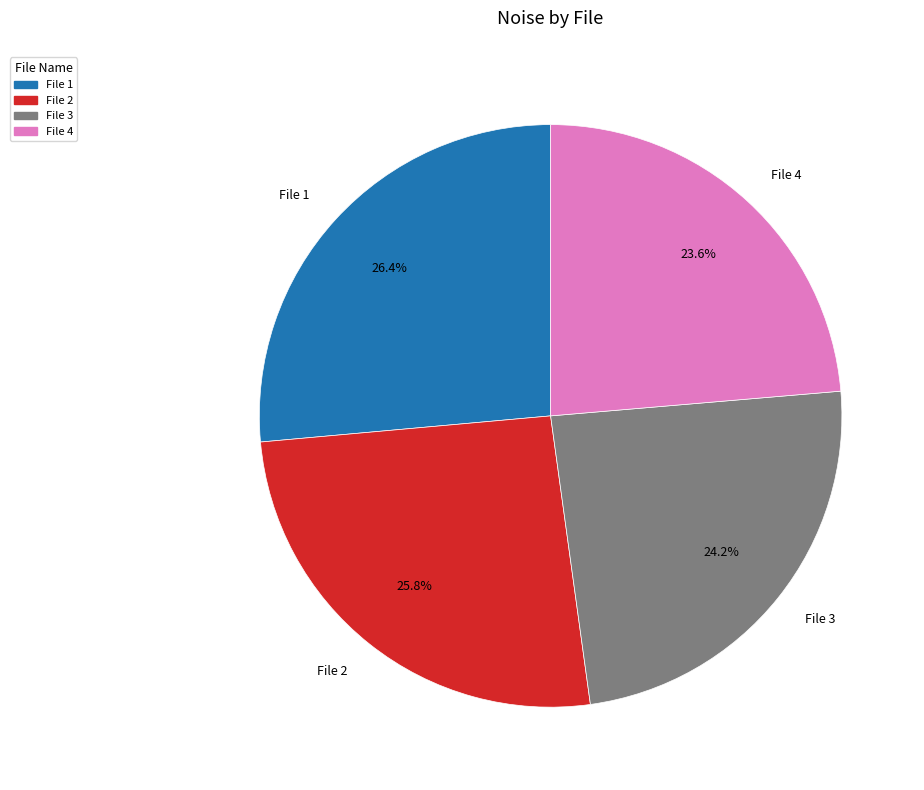

Approximately how many times larger is the value at File 2 compared to File 3?

1.1